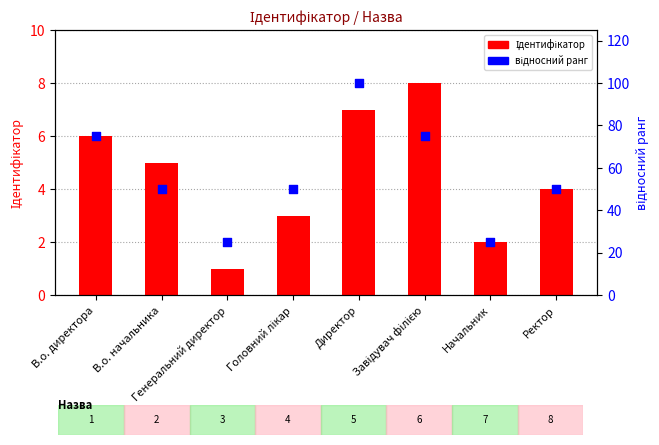

At how many categories does at least one series exceed 72?

3